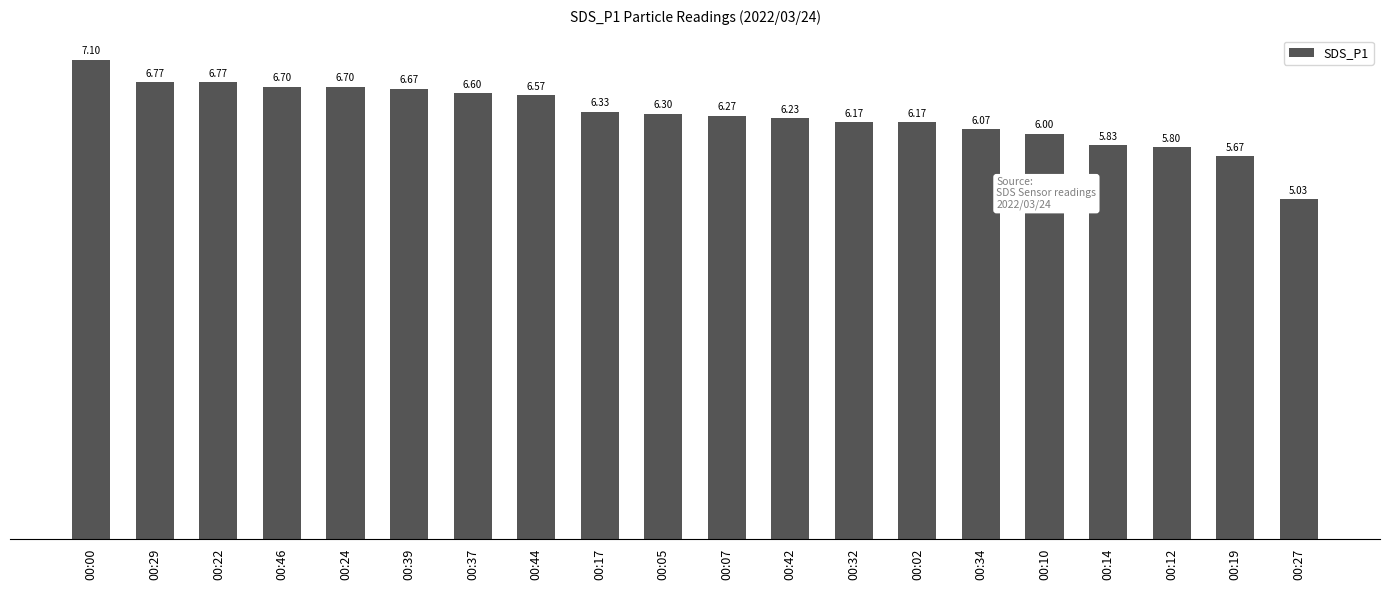

What is the average value?

6.3